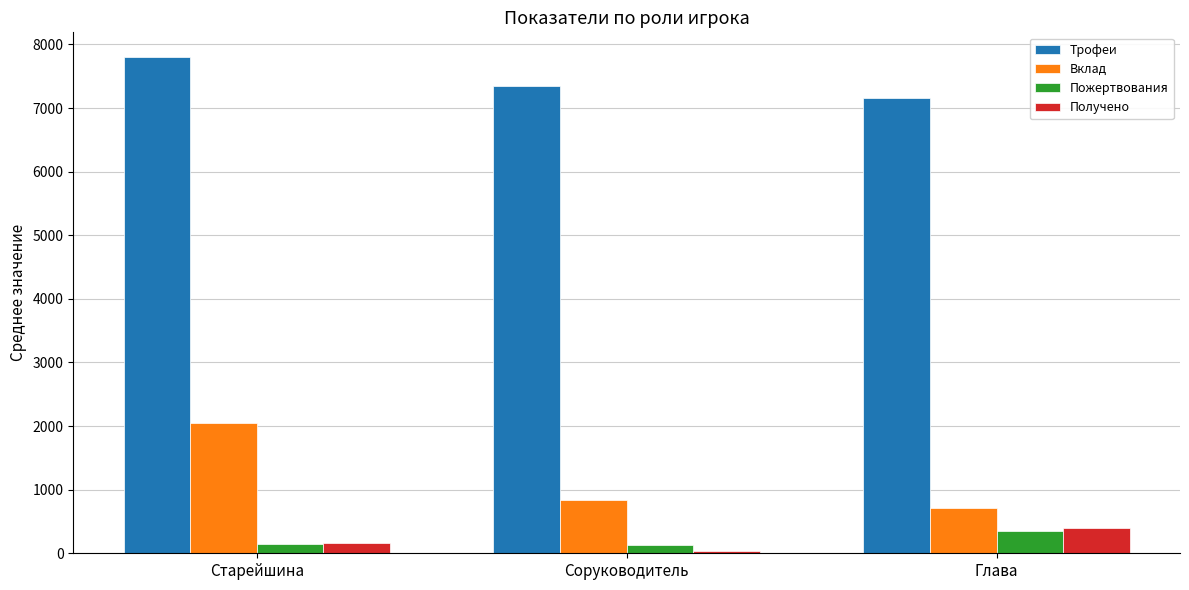

Which series has the largest total across all categories?

Трофеи